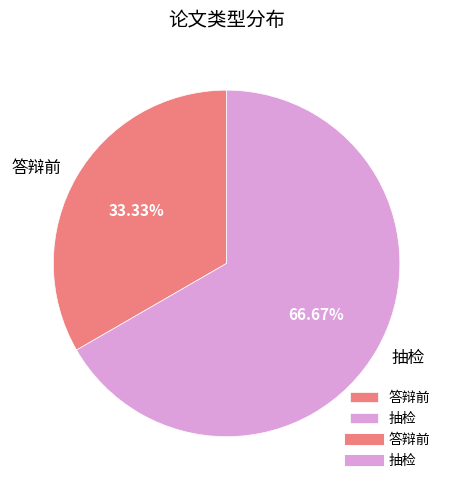

Which slice is the smallest?

答辩前